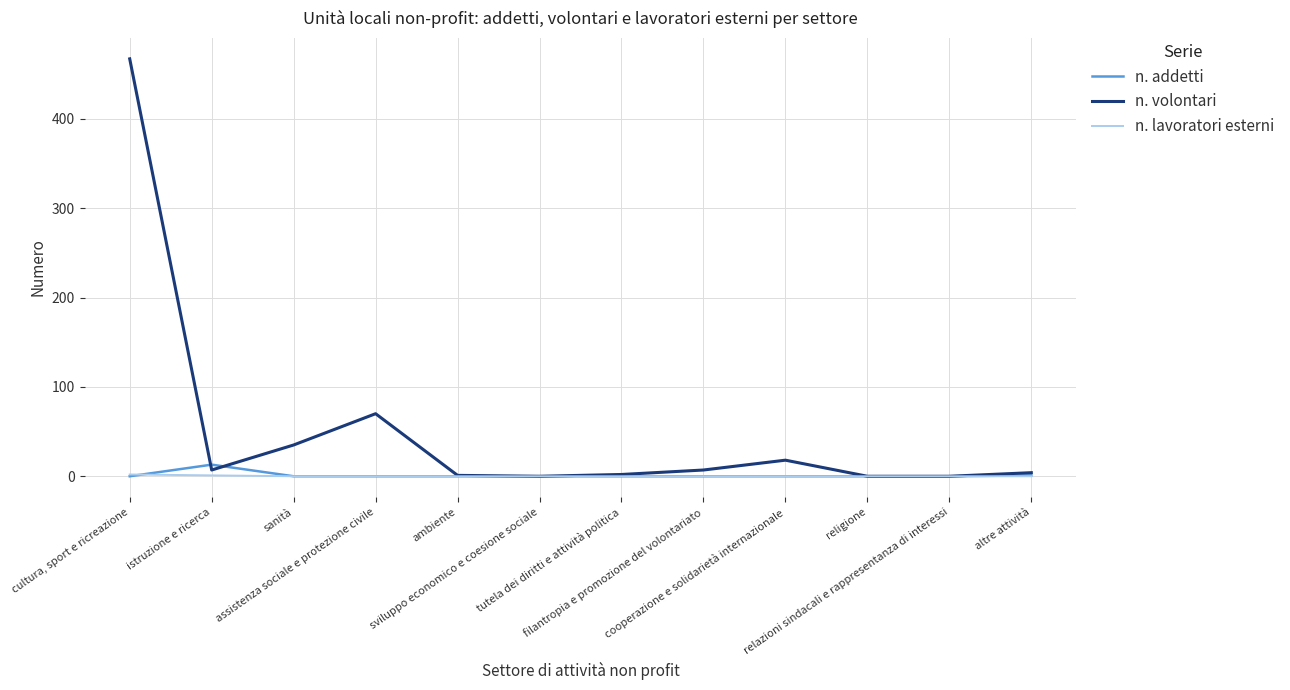

Which series has the largest total across all categories?

n. volontari